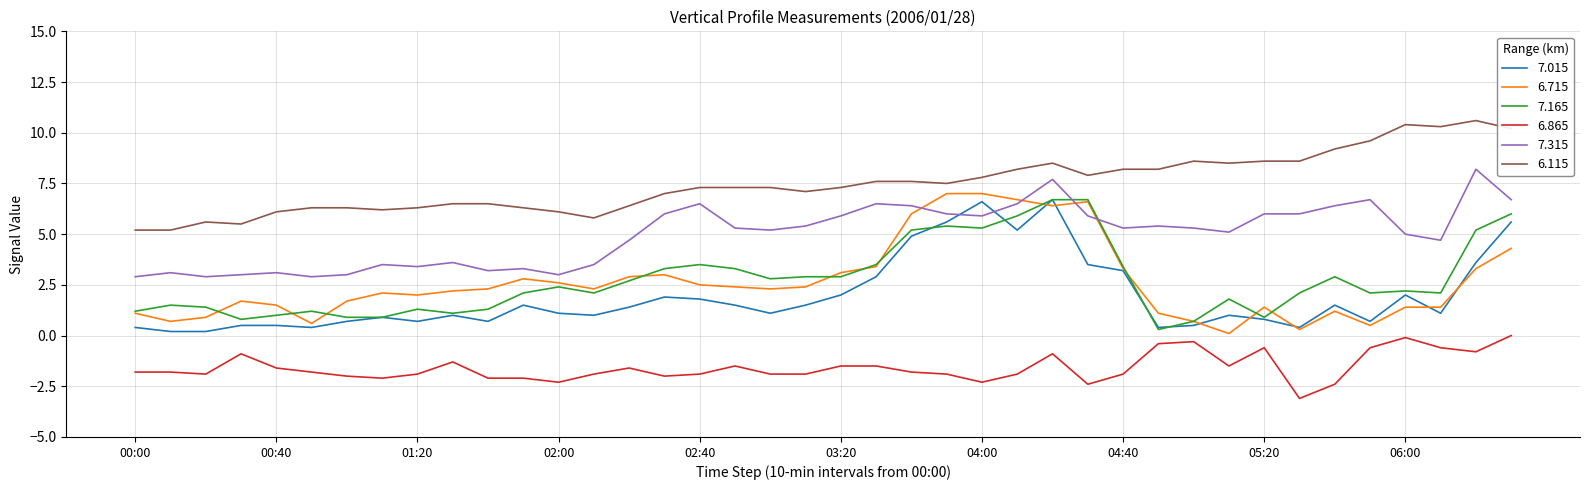

What is the average value of the 6.865 series?

-1.6